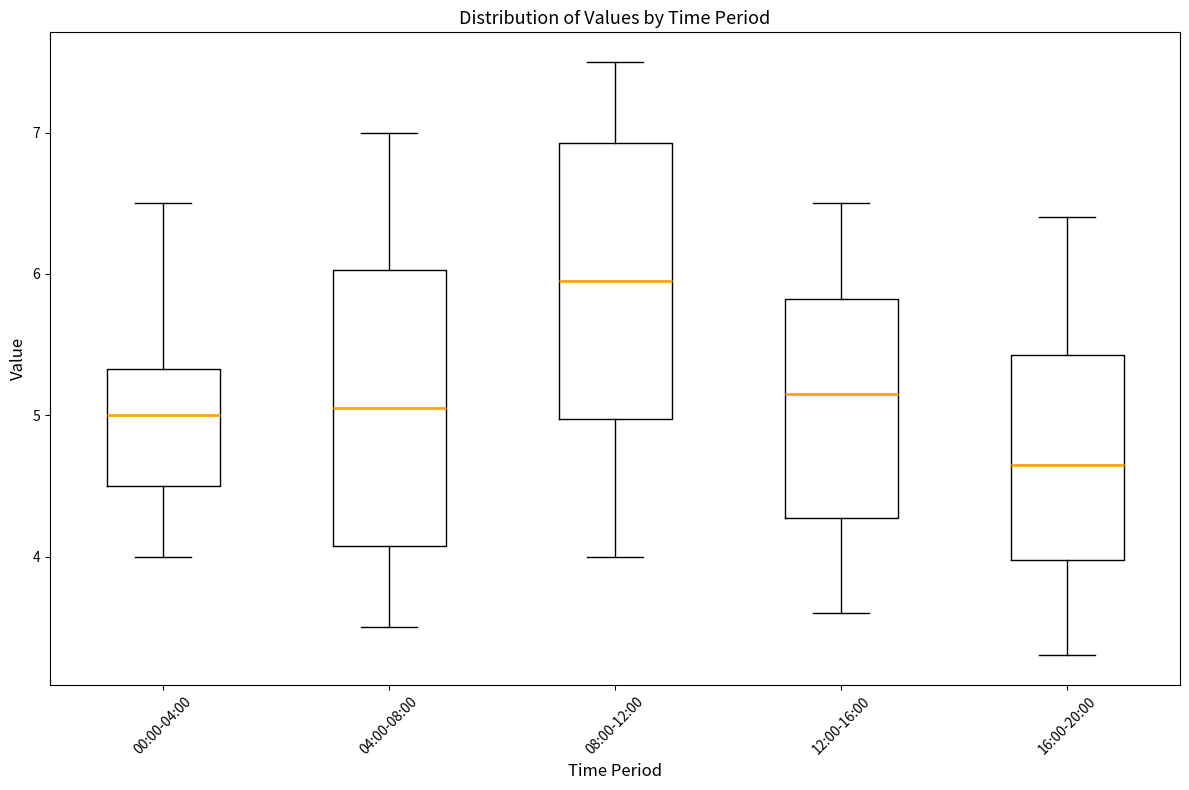

Reading left to right, read every box against the y-axis: the position of its median line, the range the box covers, and the ends of its whiskers. The values are not printed on the chart, so give them approximately, as read against the axis.

00:00-04:00: median 5.0, box 4.5 to 5.3, whiskers 4.0 to 6.5
04:00-08:00: median 5.1, box 4.1 to 6.0, whiskers 3.5 to 7.0
08:00-12:00: median 6.0, box 5.0 to 6.9, whiskers 4.0 to 7.5
12:00-16:00: median 5.2, box 4.3 to 5.8, whiskers 3.6 to 6.5
16:00-20:00: median 4.7, box 4.0 to 5.4, whiskers 3.3 to 6.4